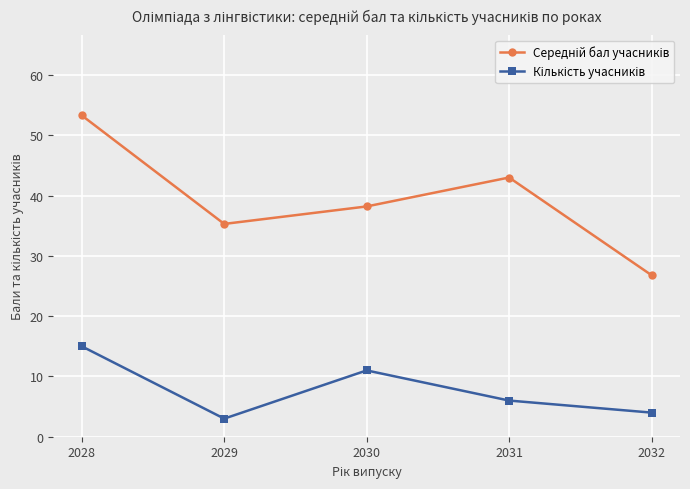

What is the difference between the highest and lowest values at 2030?

27.2